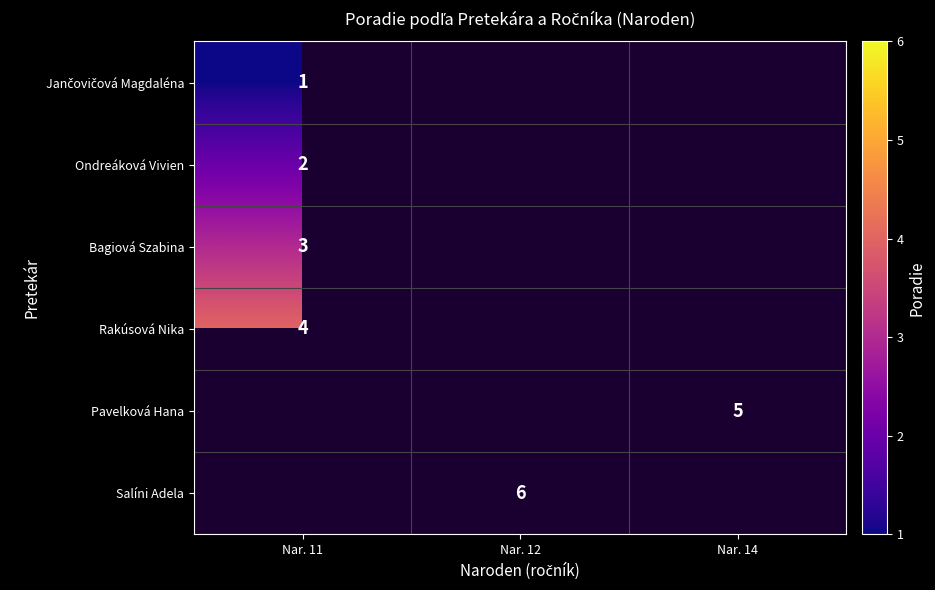

The value of Ondreáková Vivien at Nar. 11 is 1. True or false?

False